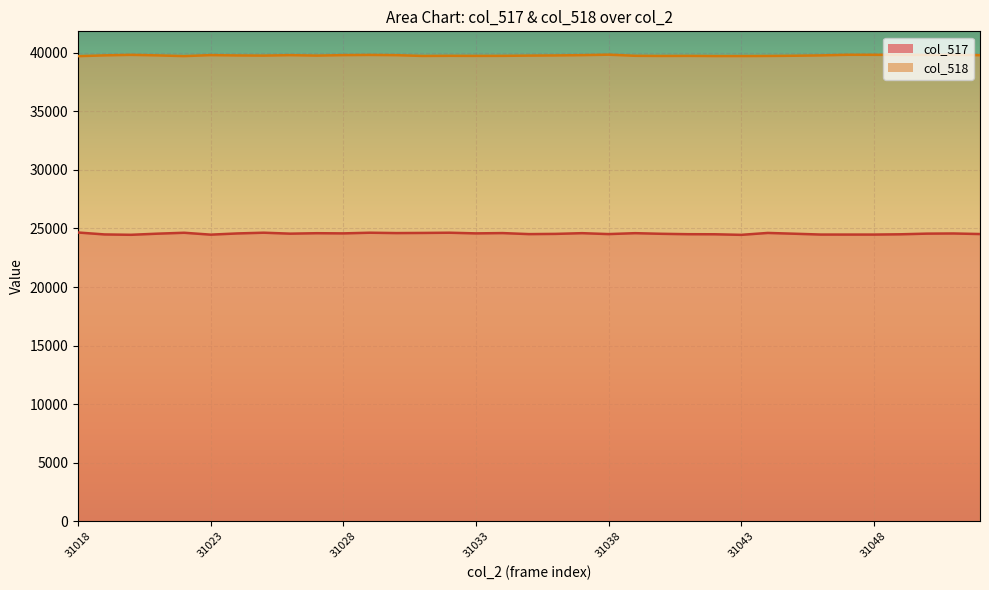

True or false: col_518 and col_517 intersect in this chart.

False